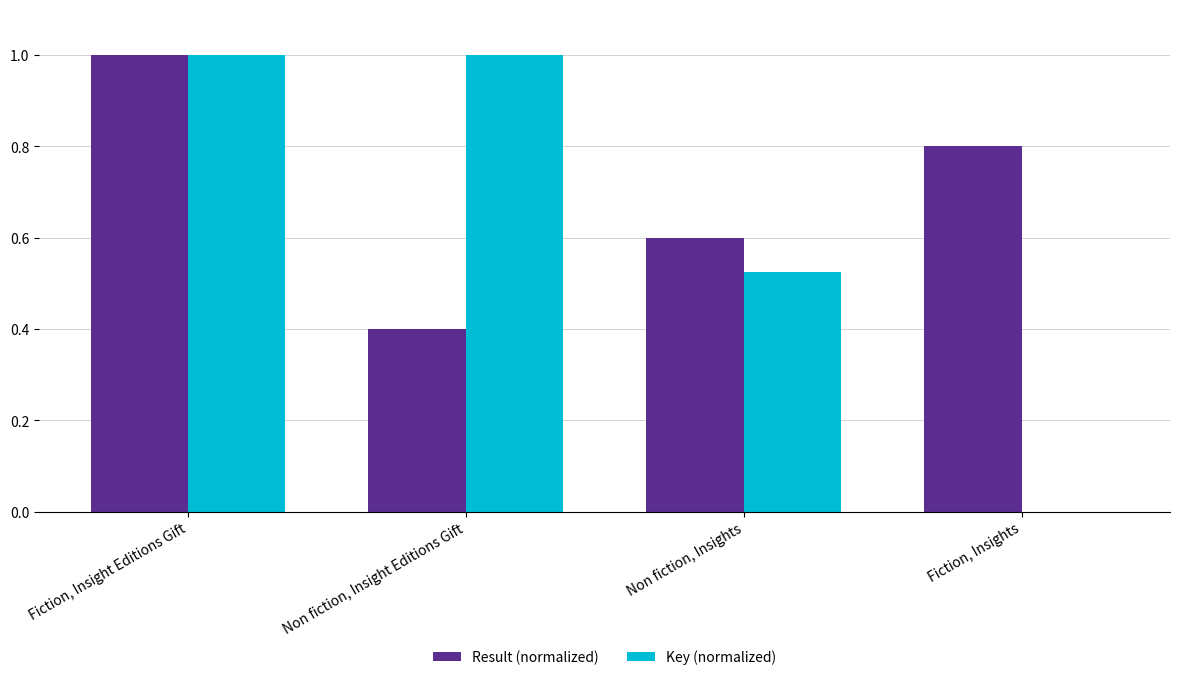

What are all the series names shown in the legend?

Result (normalized), Key (normalized)